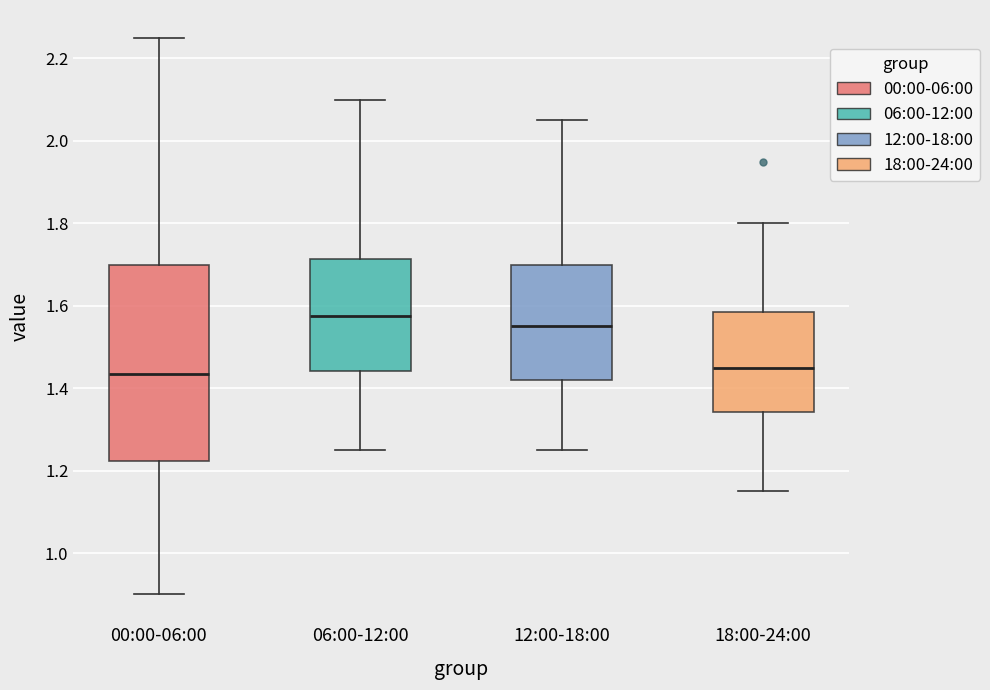

Reading left to right, read every box against the y-axis: the position of its median line, the range the box covers, and the ends of its whiskers. The values are not printed on the chart, so give them approximately, as read against the axis.

00:00-06:00: median 1.44, box 1.22 to 1.70, whiskers 0.90 to 2.26
06:00-12:00: median 1.58, box 1.44 to 1.72, whiskers 1.26 to 2.10
12:00-18:00: median 1.56, box 1.42 to 1.70, whiskers 1.26 to 2.06
18:00-24:00: median 1.46, box 1.34 to 1.58, whiskers 1.16 to 1.80